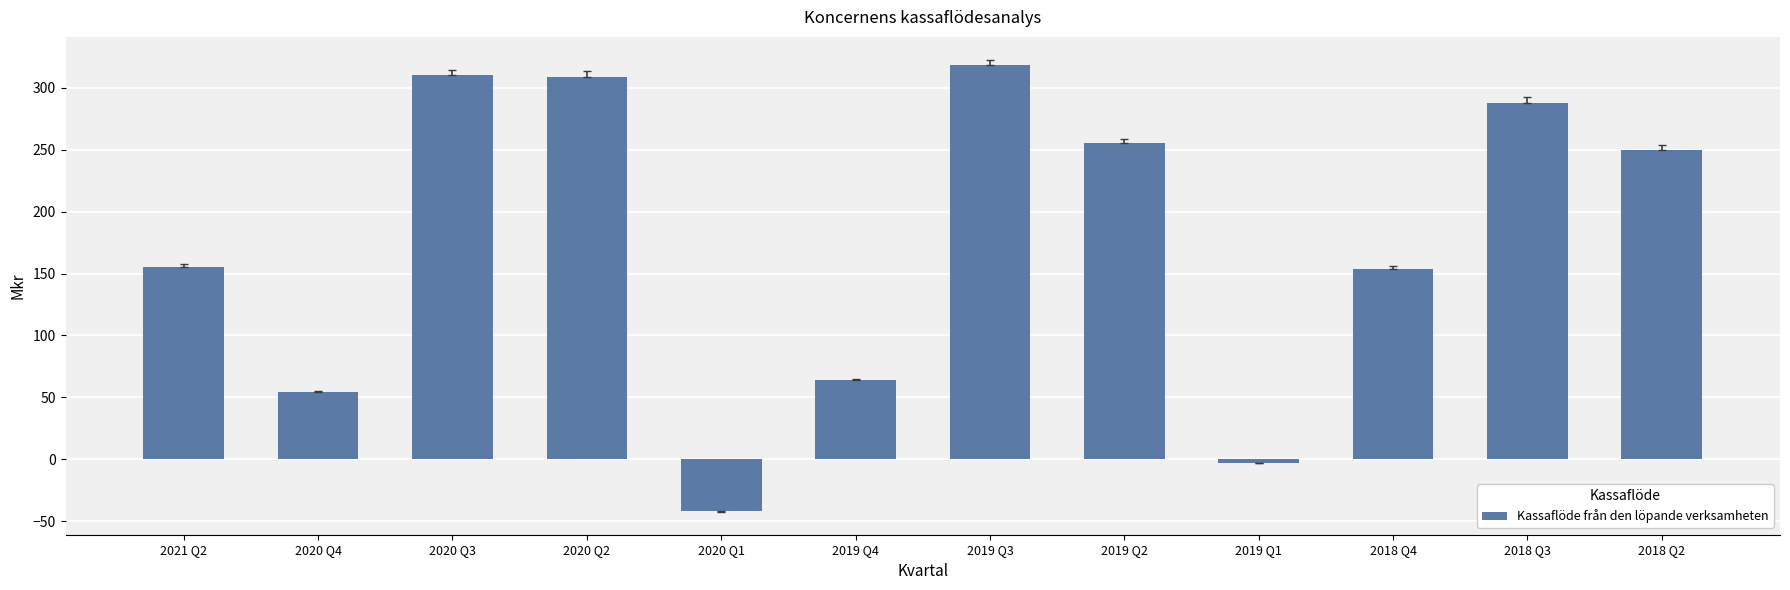

The chart shows a value of 288 at 2018 Q3. True or false?

True